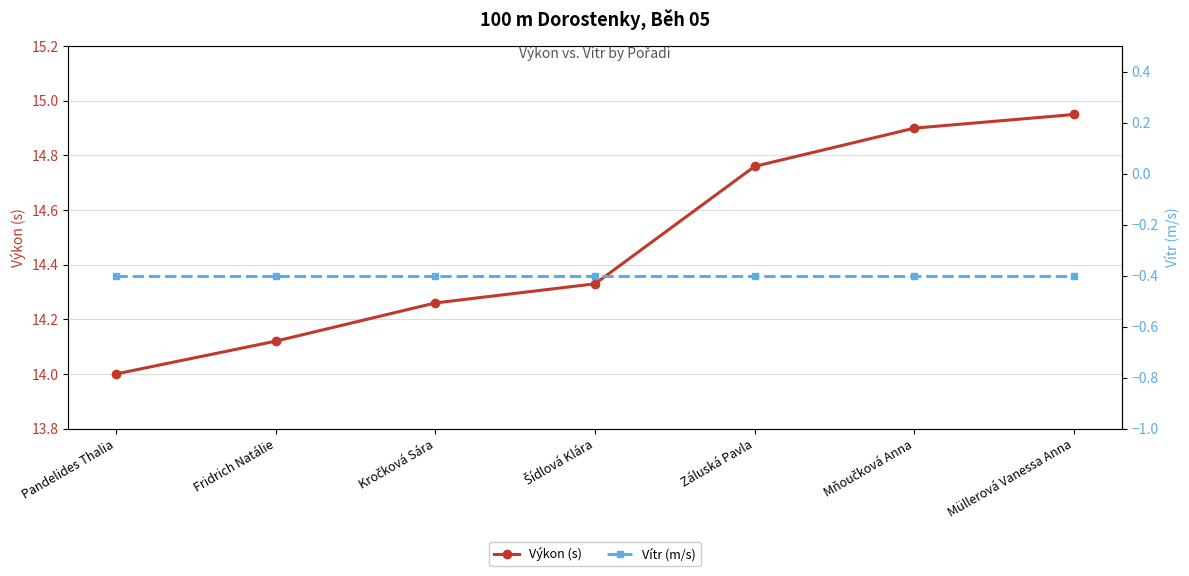

Which label corresponds to the smallest value in the chart?

Pandelides Thalia